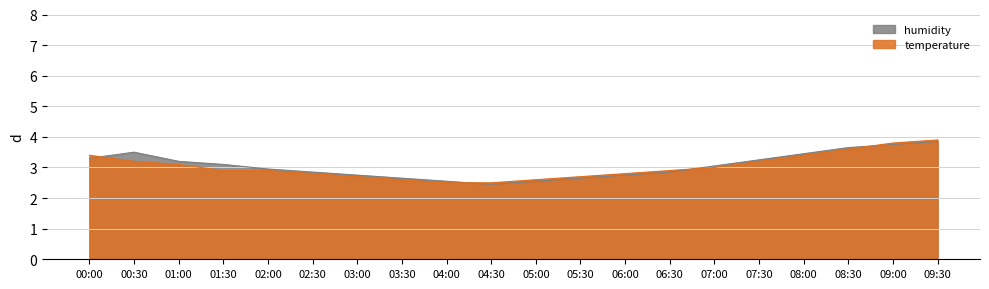

What is the difference between the maximum and minimum values?

1.4